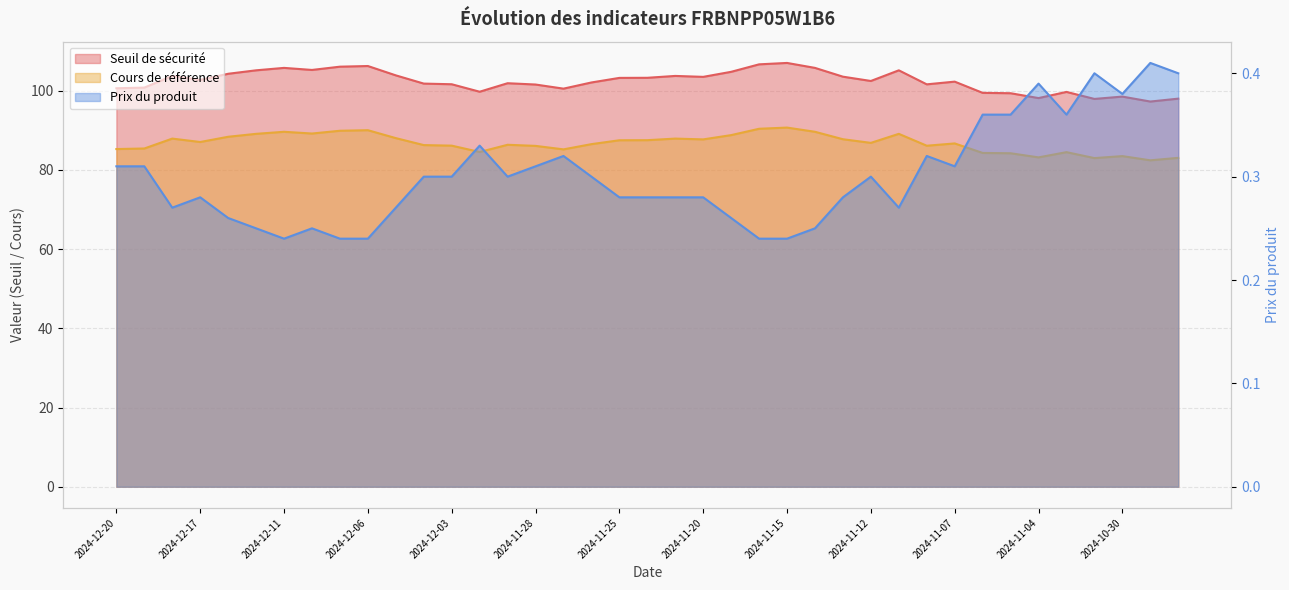

Which series has the largest total across all categories?

Seuil de sécurité